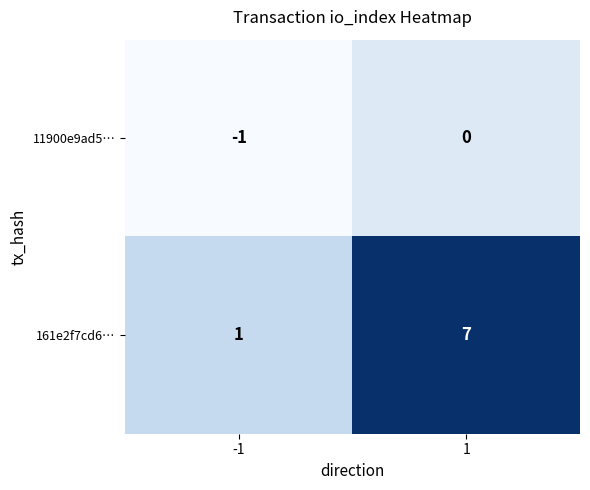

At which category is the sum across all series the highest?

1